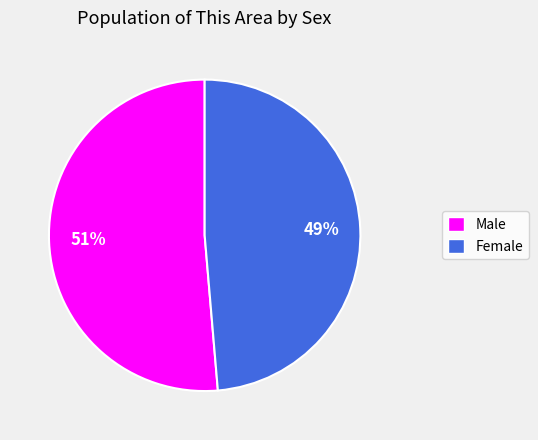

To the nearest percent, what portion does Male represent?

51%